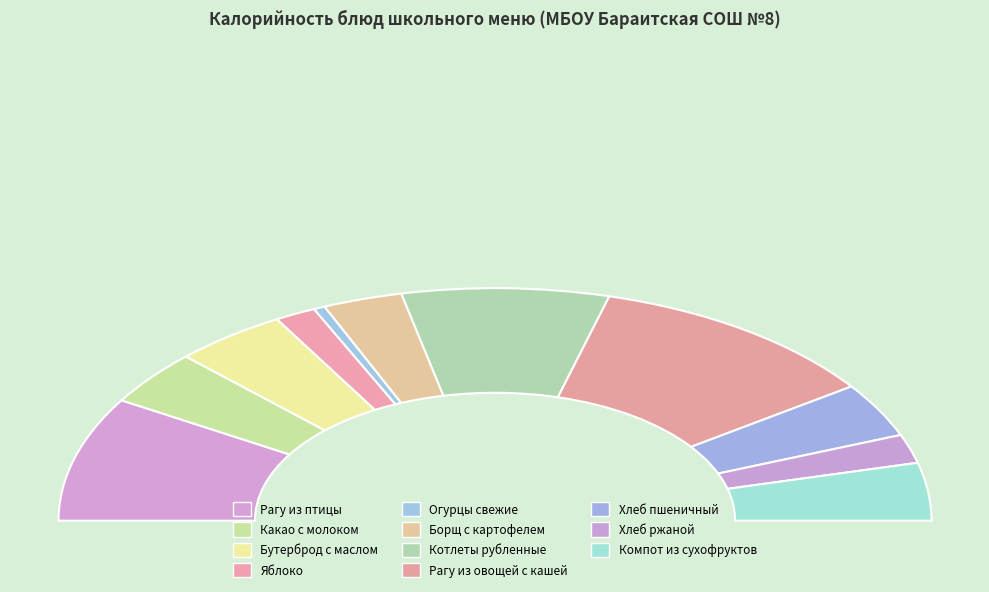

Which slice is the largest?

Рагу из овощей с кашей